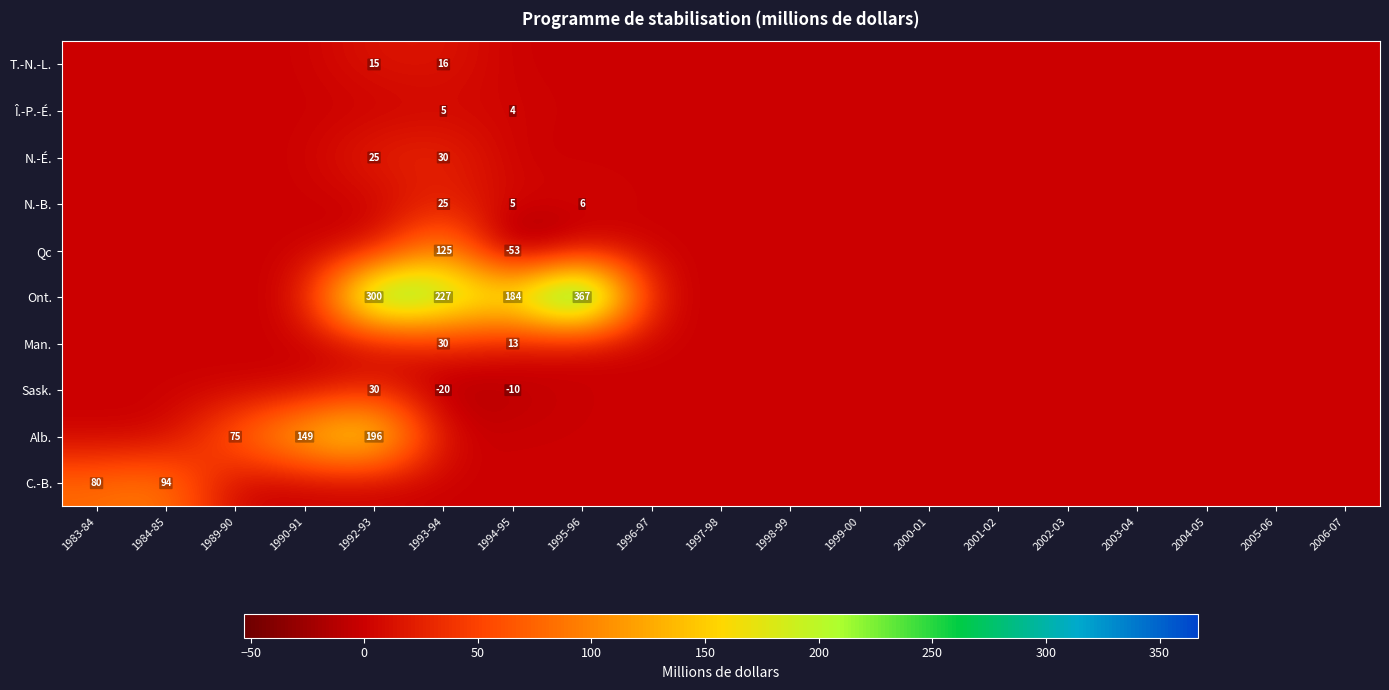

The value of N.-B. at 2006-07 is 11. True or false?

False